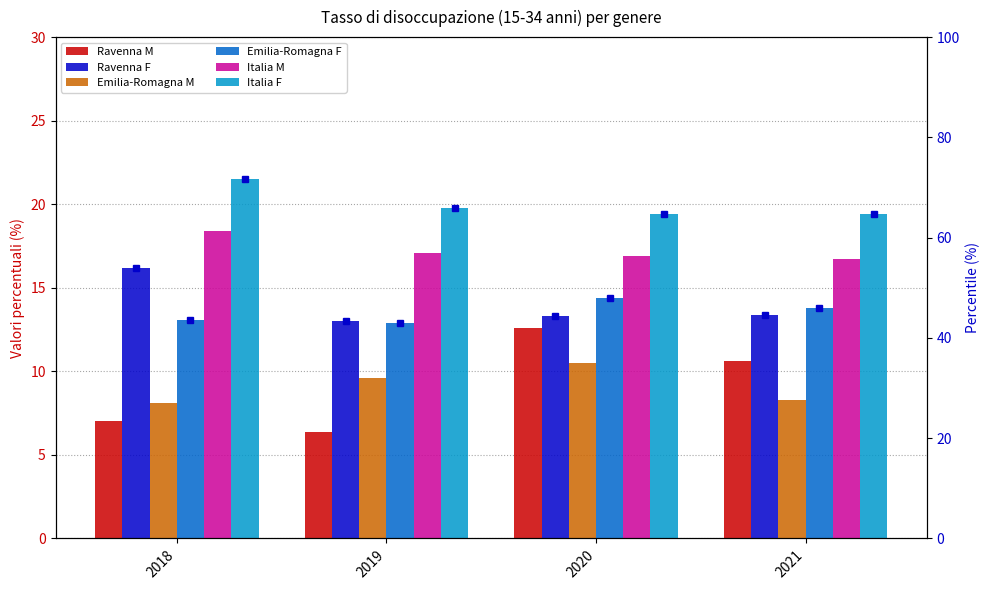

What are all the series names shown in the legend?

Ravenna M, Ravenna F, Emilia-Romagna M, Emilia-Romagna F, Italia M, Italia F